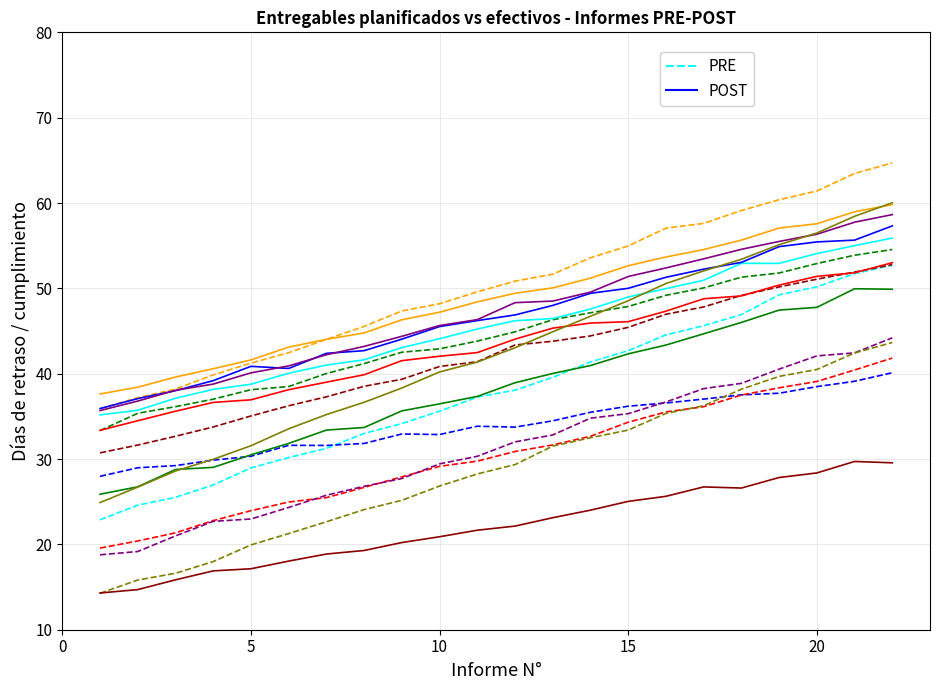

True or false: POST and PRE intersect in this chart.

False